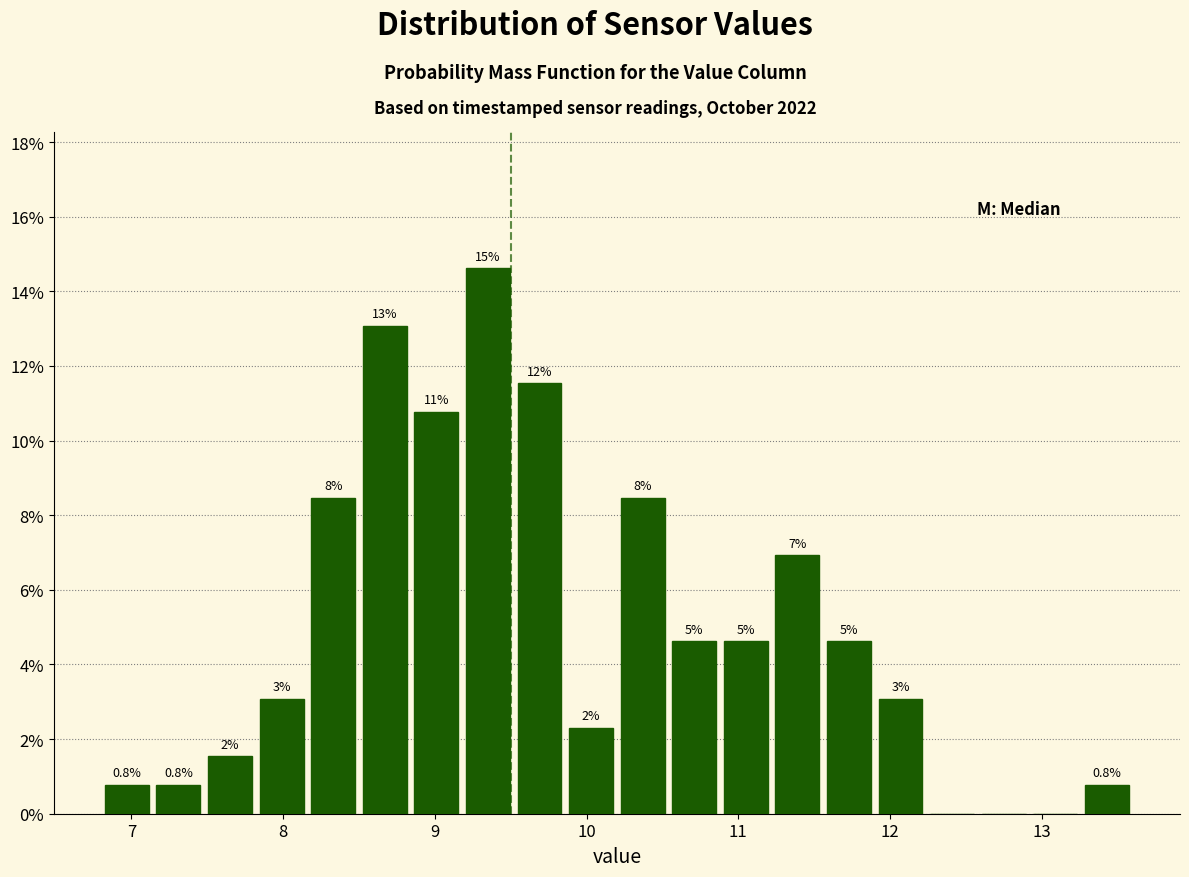

Around what value on the x-axis is the tallest bar? Give the approximate position of its centre, as read against the axis.

9.4